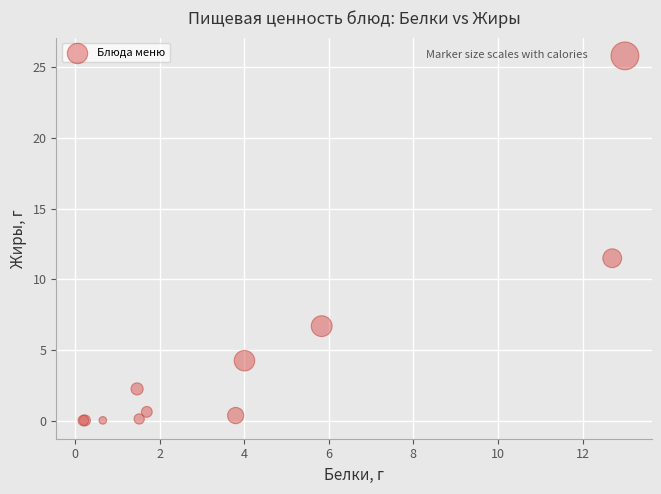

What Y value in the scatter plot is closest to 12?

11.5